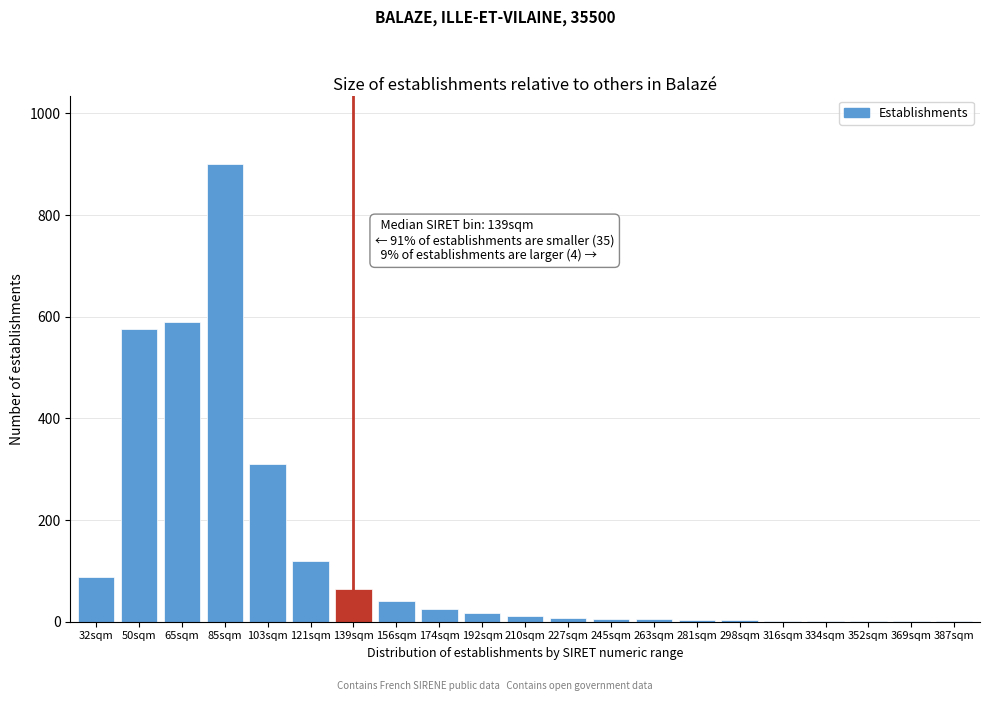

What is the sum of all values?

2776